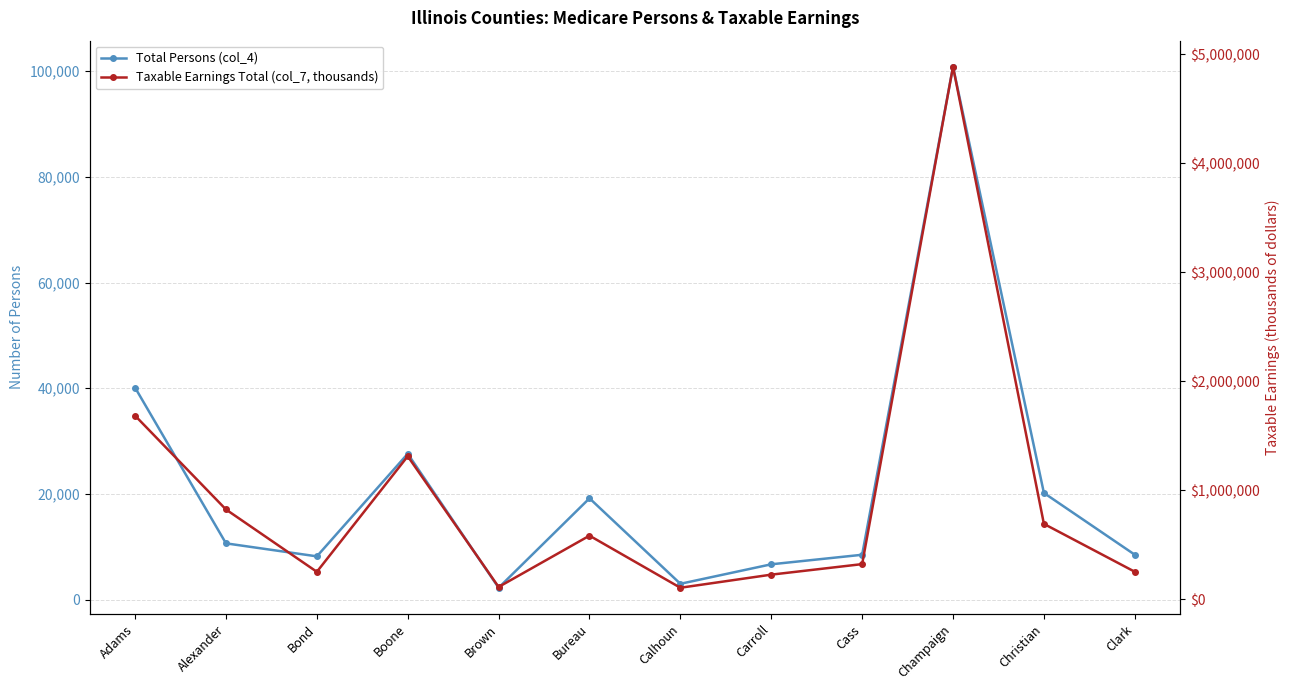

True or false: Total Persons (col_4) has a value of 8496 at Clark.

True